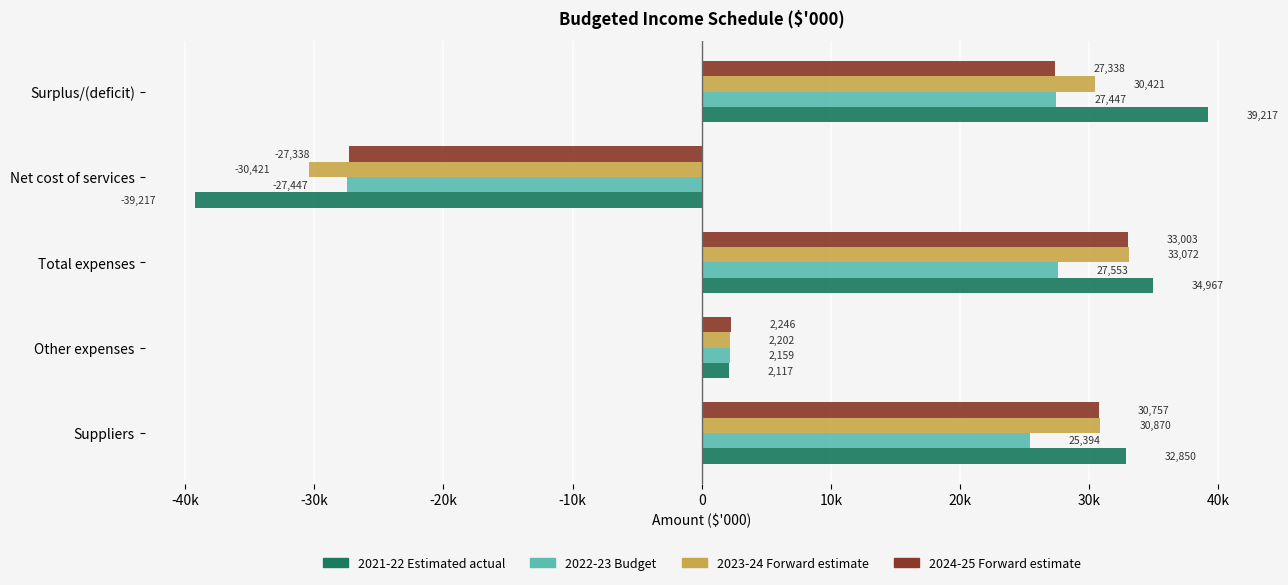

What are all the series names shown in the legend?

2021-22 Estimated actual, 2022-23 Budget, 2023-24 Forward estimate, 2024-25 Forward estimate